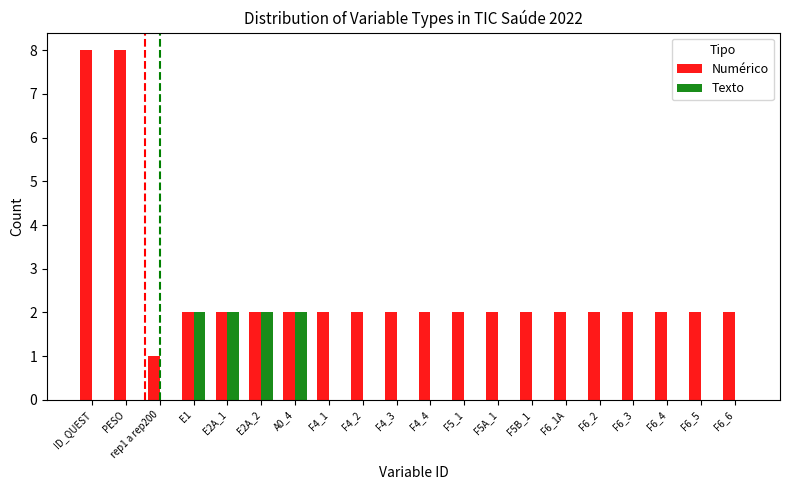

Which series has the largest total across all categories?

Numérico